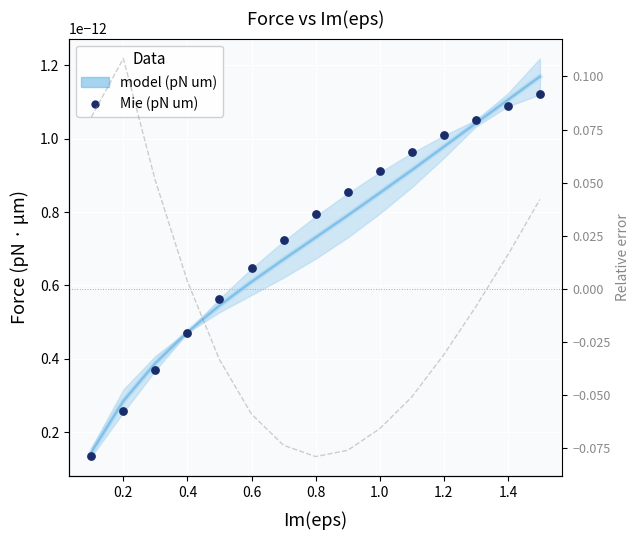

What is the total value across all series at 0.2?

0.1